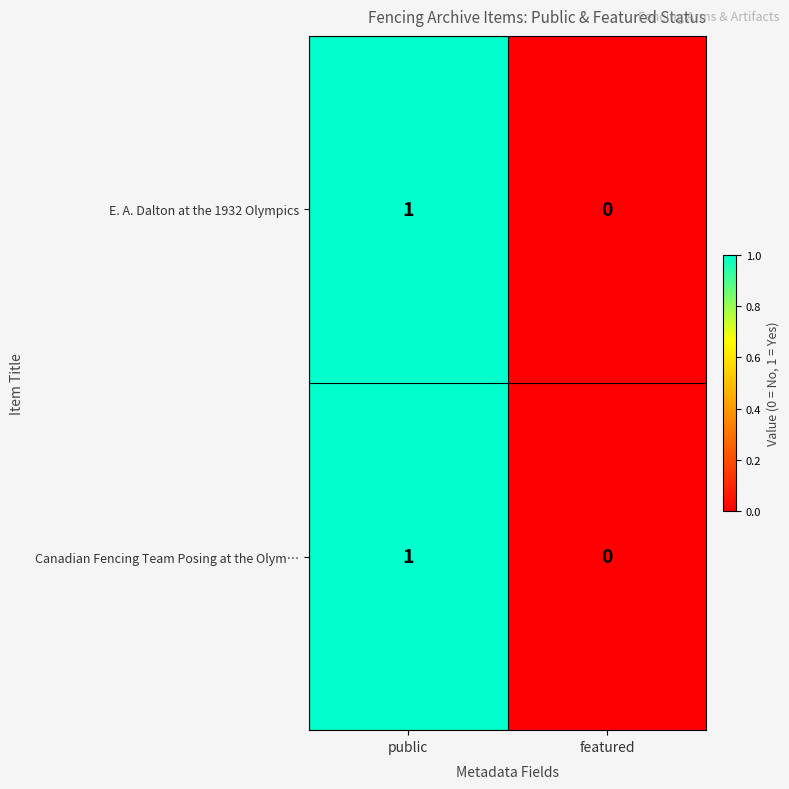

Rank the categories by E. A. Dalton at the 1932 Olympics value from highest to lowest.

public, featured